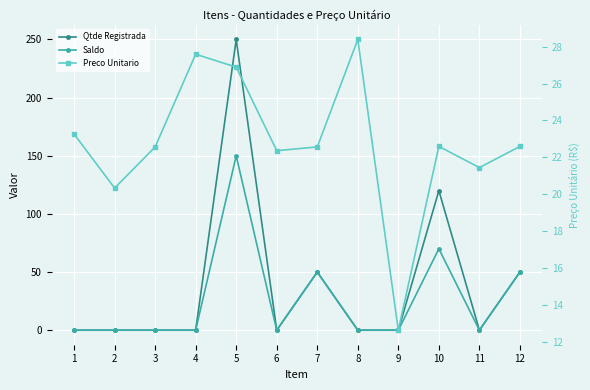

What is the total value across all series at 9?

12.6